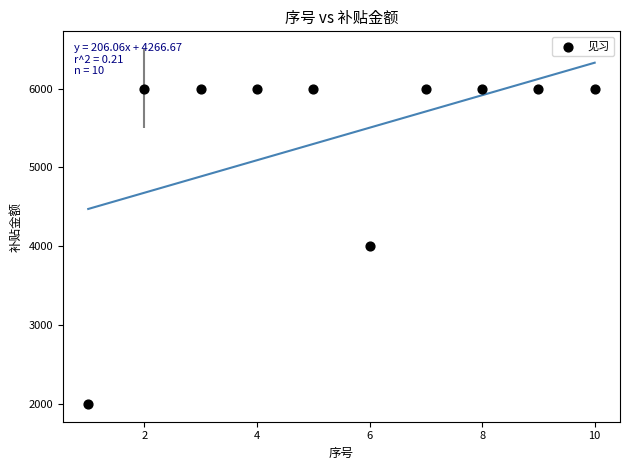

What is the average X value?

6